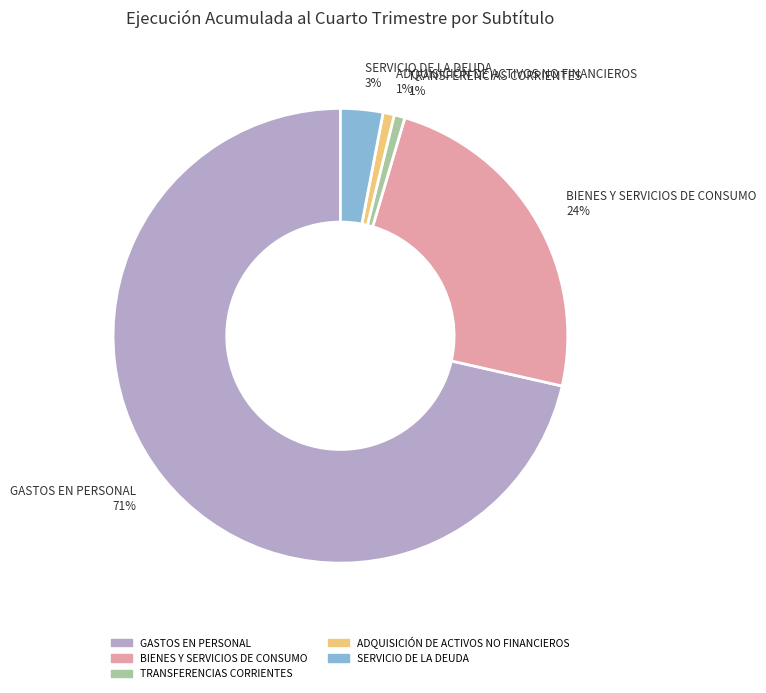

Which slice represents more than half of the pie?

GASTOS EN PERSONAL